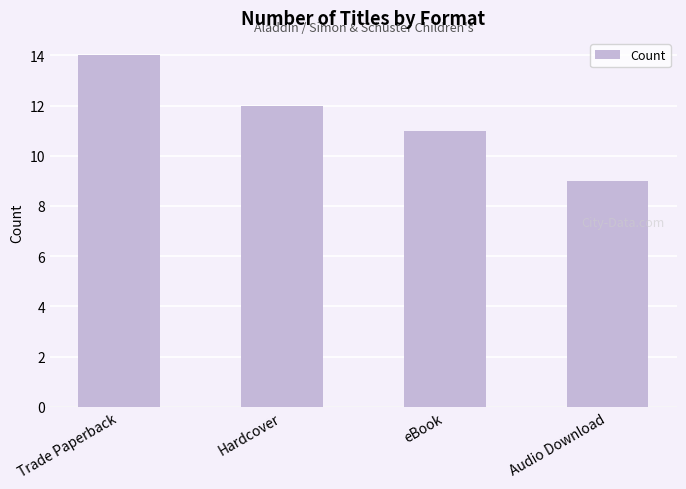

Reading right to left, what are all the values shown in this chart?

Audio Download=9	eBook=11	Hardcover=12	Trade Paperback=14